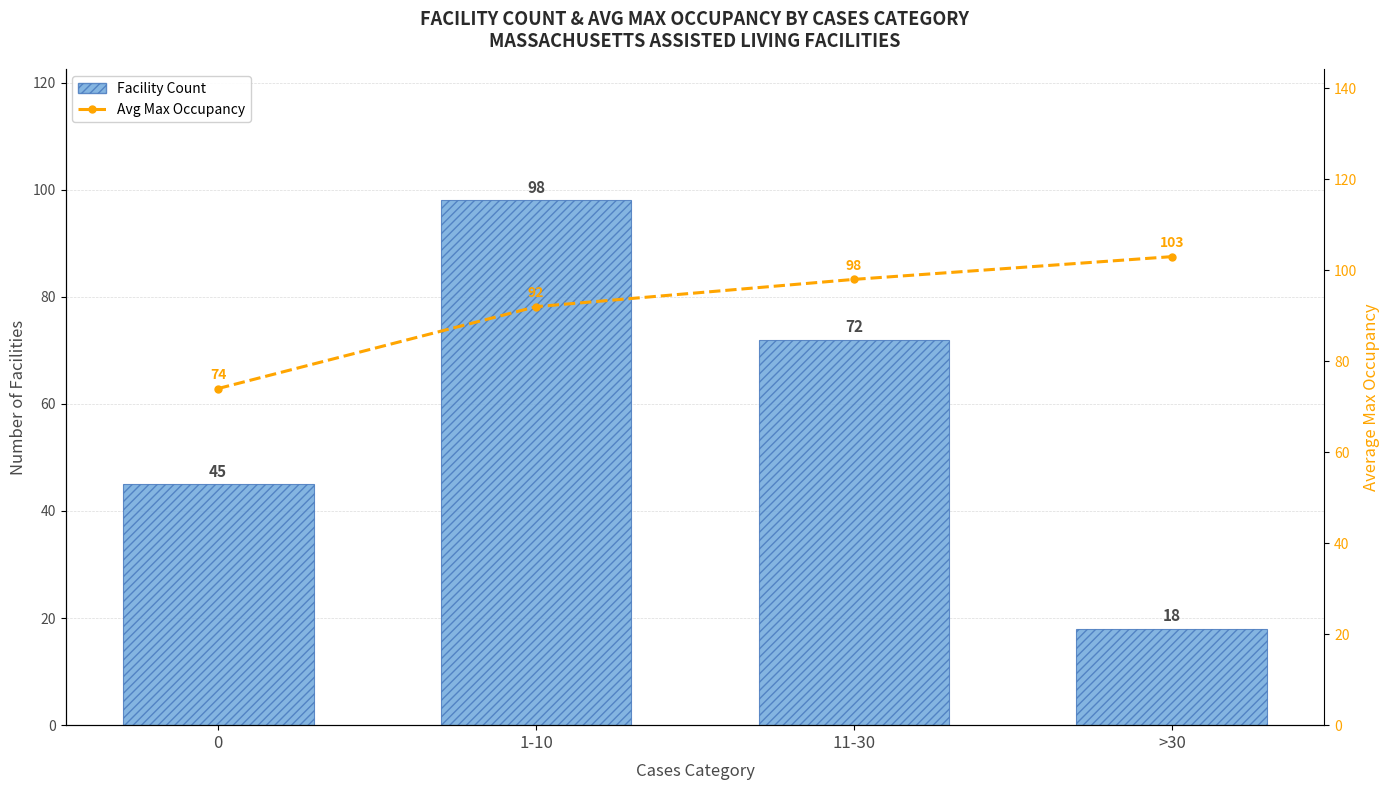

What is the sum of all Facility Count values?

233